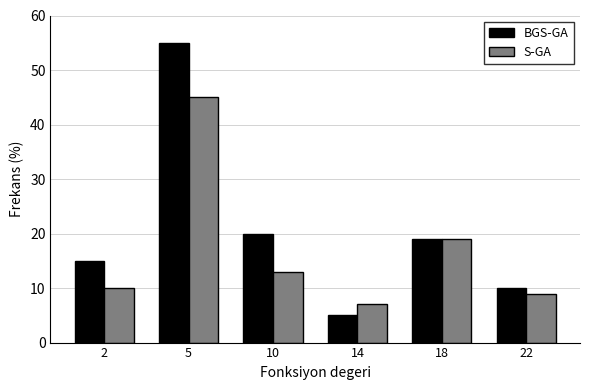

Reading left to right, what are all the values shown in this chart?

BGS-GA: 2=15	5=55	10=20	14=5	18=19	22=10
S-GA: 2=10	5=45	10=13	14=7	18=19	22=9